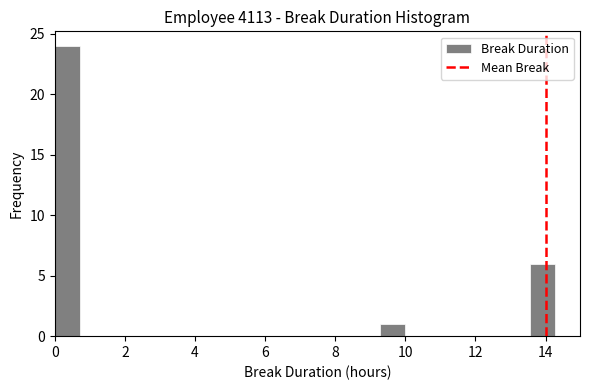

Around what value on the x-axis is the tallest bar? Give the approximate position of its centre, as read against the axis.

0.4